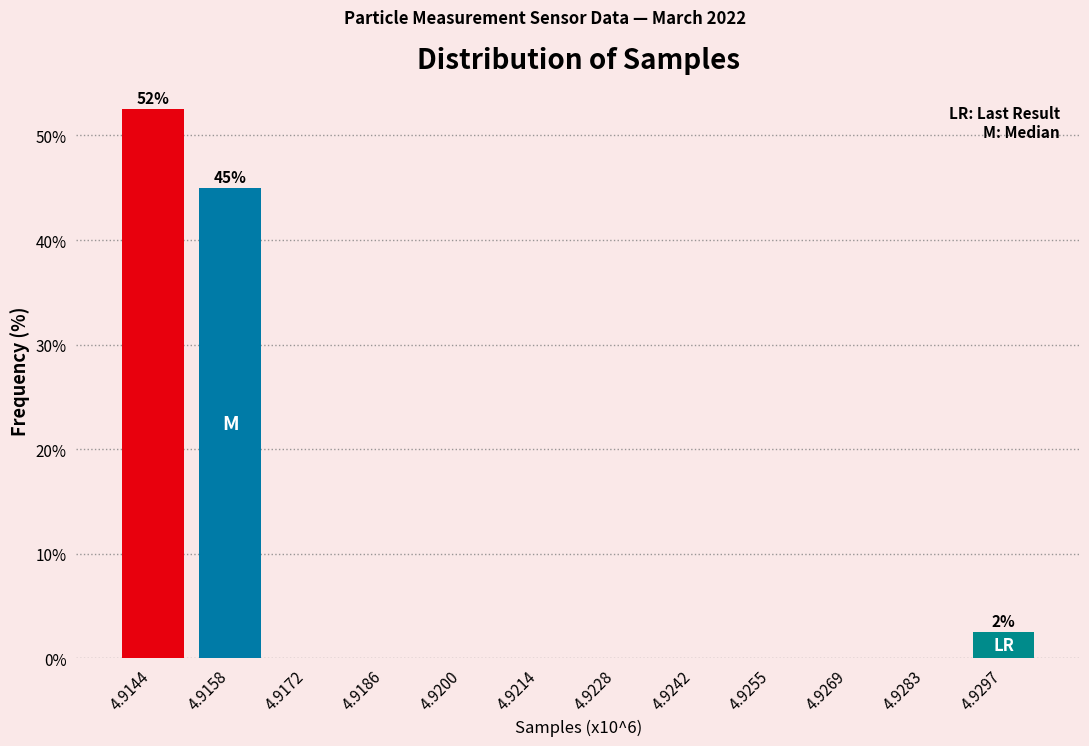

Reading left to right, transcribe all the data shown in this chart.

4.9144=52.5	4.9158=45.0	4.9172=0.0	4.9186=0.0	4.9200=0.0	4.9214=0.0	4.9228=0.0	4.9242=0.0	4.9255=0.0	4.9269=0.0	4.9283=0.0	4.9297=2.5